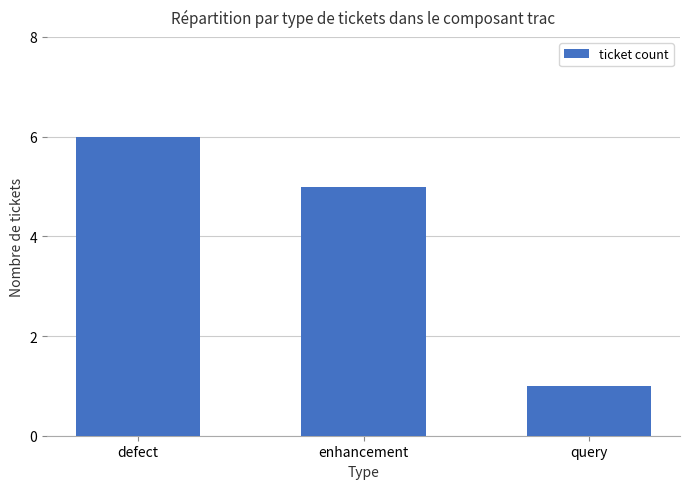

Rank the categories by value from lowest to highest.

query, enhancement, defect